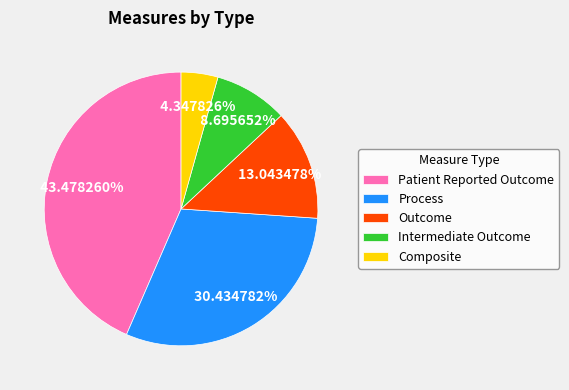

How many segments does this pie chart have?

5